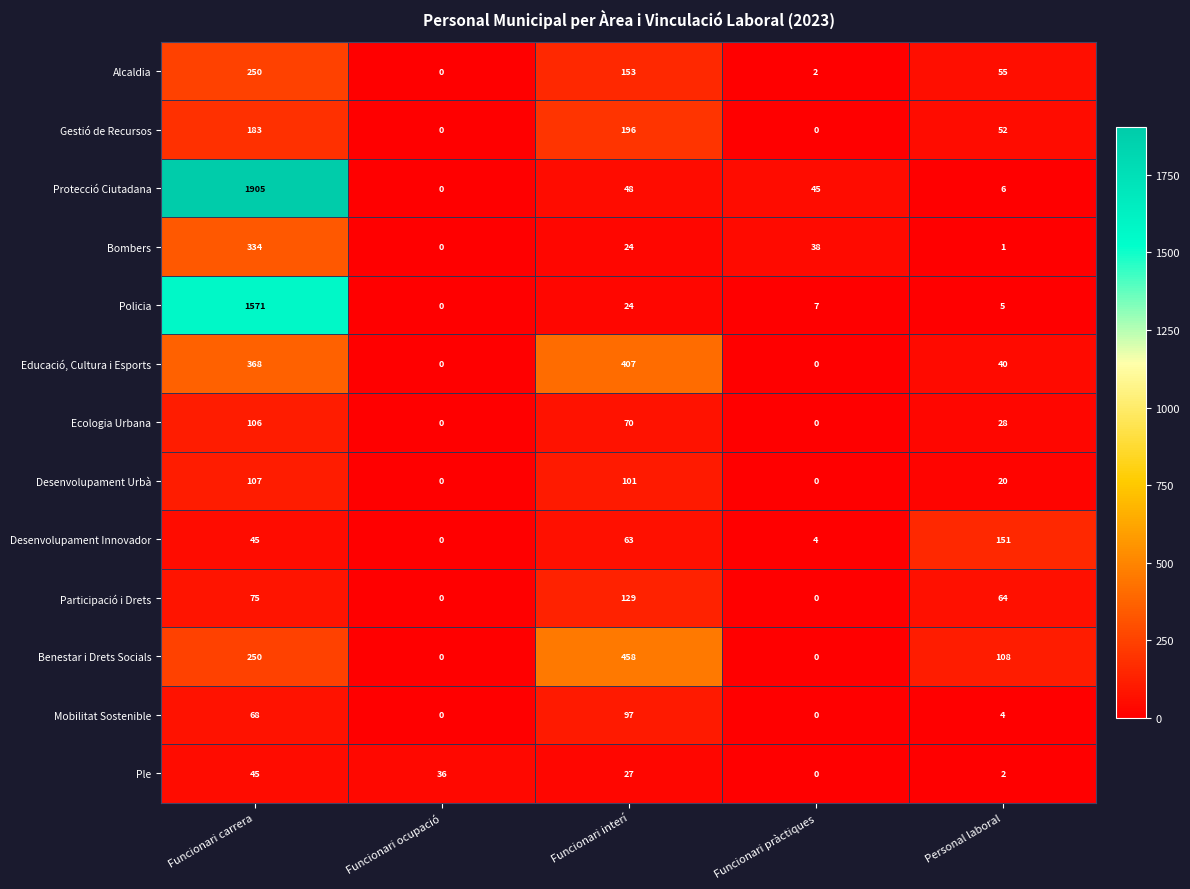

Rank the series by their maximum value, from highest to lowest.

Protecció Ciutadana, Policia, Benestar i Drets Socials, Educació, Cultura i Esports, Bombers, Alcaldia, Gestió de Recursos, Desenvolupament Innovador, Participació i Drets, Desenvolupament Urbà, Ecologia Urbana, Mobilitat Sostenible, Ple